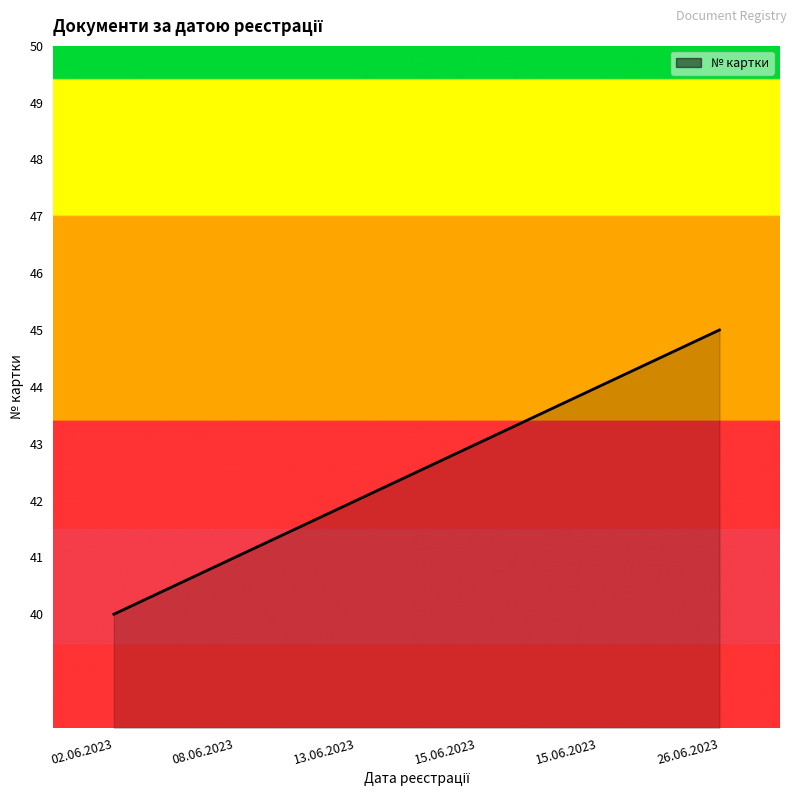

How many lines are shown in the chart?

1